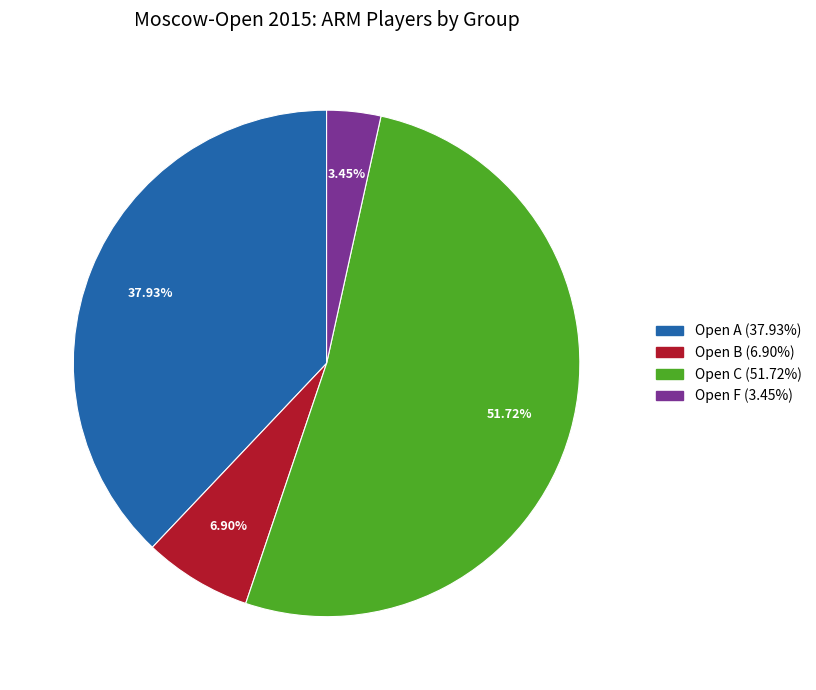

To the nearest percent, what percentage of the pie is Open B?

7%